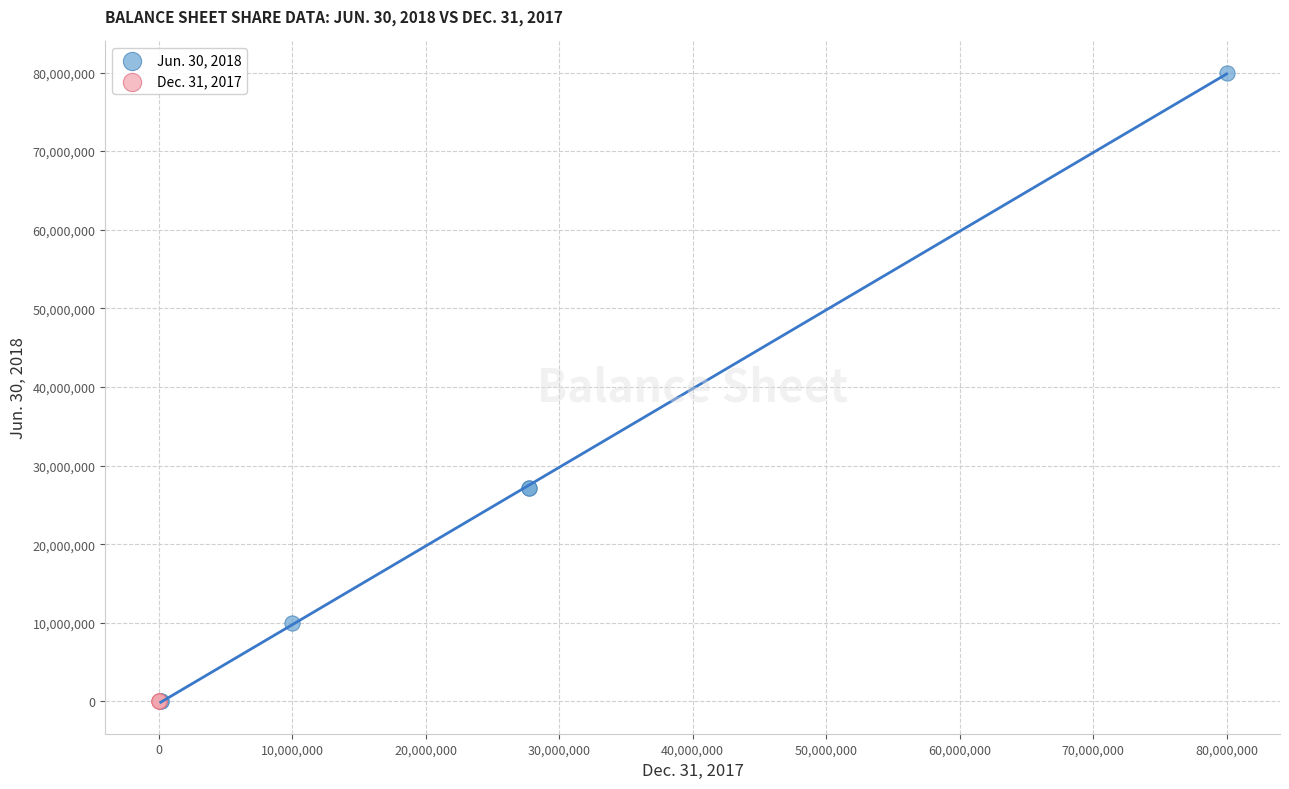

Which series reaches the maximum Y coordinate?

Jun. 30, 2018